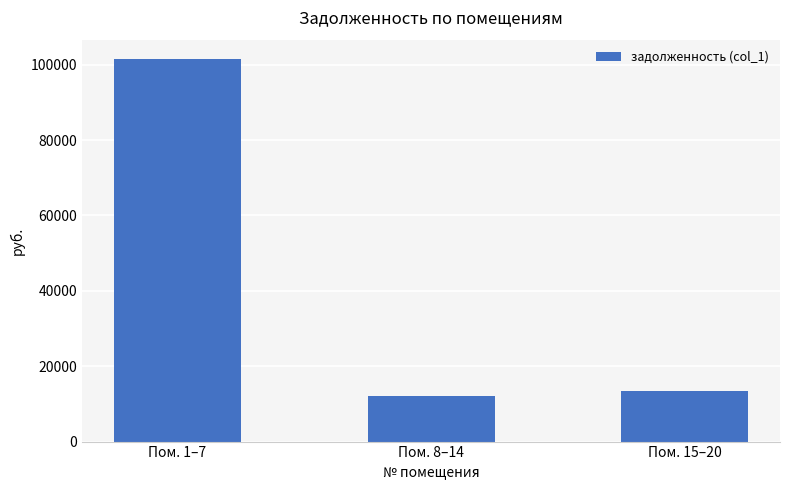

Which label corresponds to the largest value in the chart?

Пом. 1–7